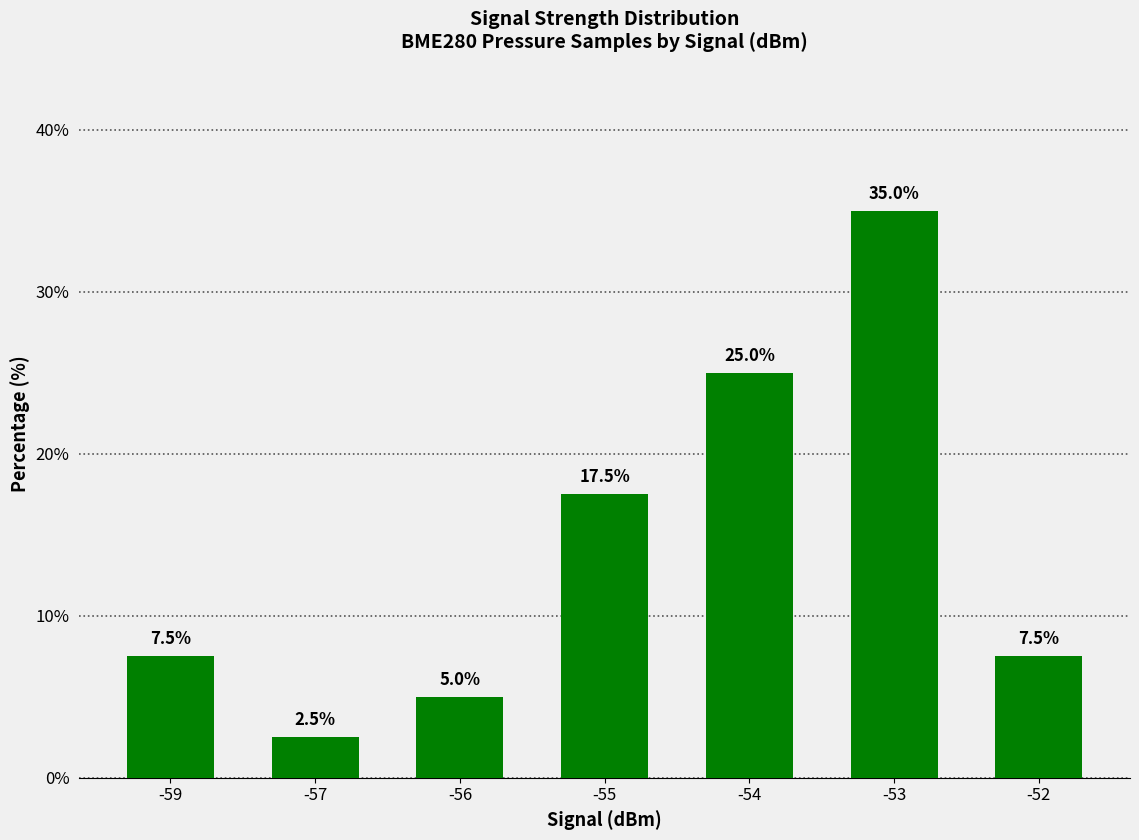

The chart shows a value of 40.1 at -54. True or false?

False